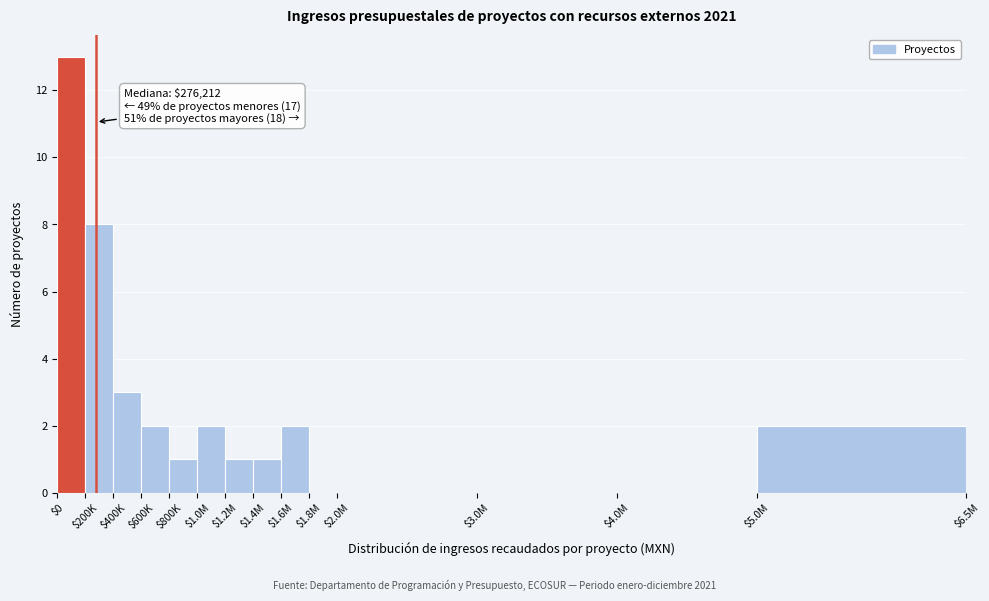

True or false: the data shows 2 at $400K.

False